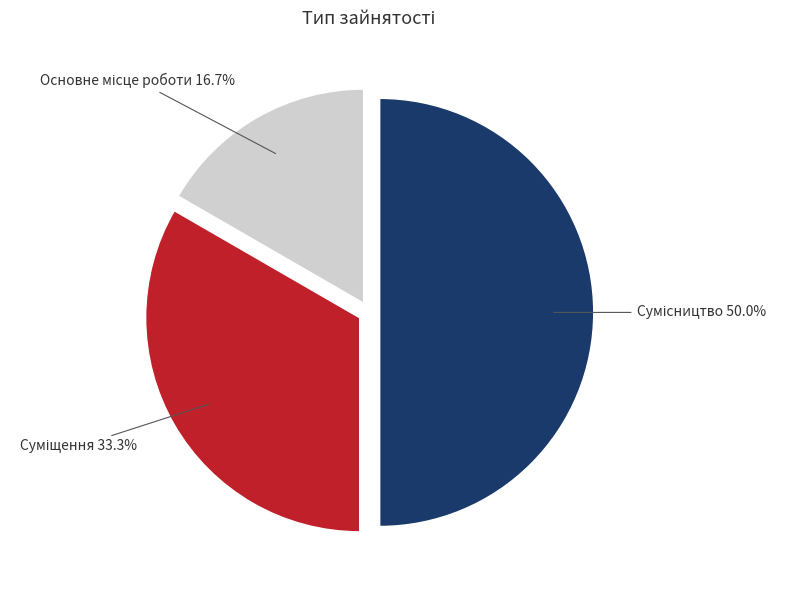

To the nearest percent, what is the difference between the Сумісництво and Основне місце роботи slice percentages?

33%